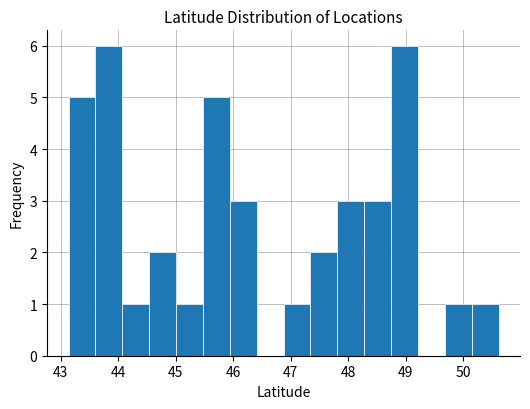

Reading left to right, transcribe this chart: for each bar, give the range it covers on the x-axis and its height. Neither the bar edges nor the heights are printed on the chart, so give them approximately, as read against the axes.

43.1 to 43.6: 5
43.6 to 44.1: 6
44.1 to 44.5: 1
44.5 to 45.0: 2
45.0 to 45.5: 1
45.5 to 45.9: 5
45.9 to 46.4: 3
46.4 to 46.9: 0
46.9 to 47.3: 1
47.3 to 47.8: 2
47.8 to 48.3: 3
48.3 to 48.7: 3
48.7 to 49.2: 6
49.2 to 49.7: 0
49.7 to 50.1: 1
50.1 to 50.6: 1